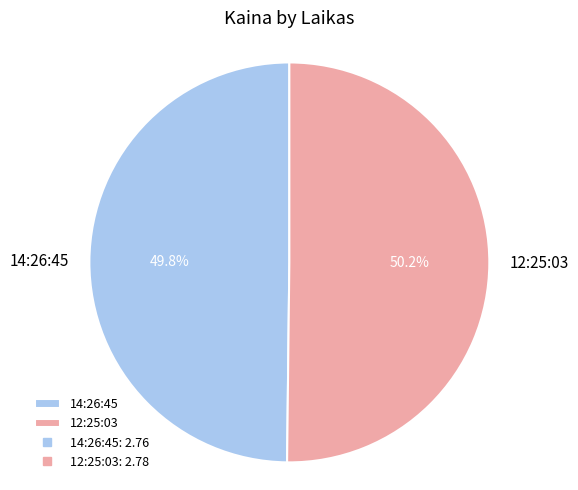

Is the sum of 12:25:03 and 14:26:45 greater than half?

Yes